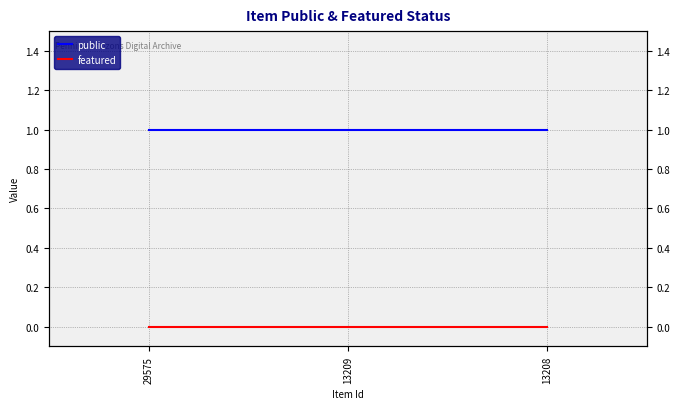

The public series shows 1 at 13209. True or false?

True